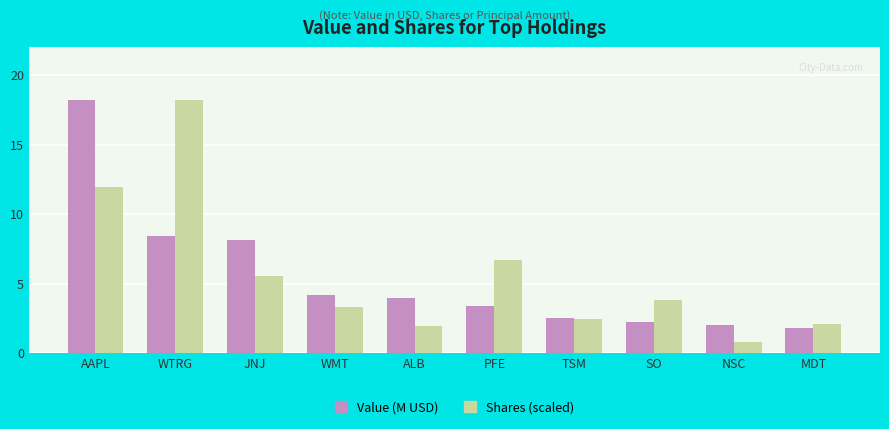

Rank the series by their average value, from lowest to highest.

Value (M USD), Shares (scaled)